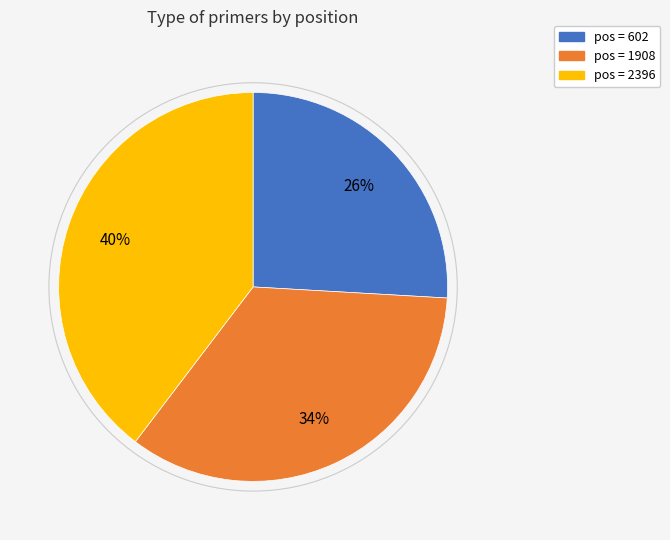

To the nearest percent, what is the average slice percentage?

33%